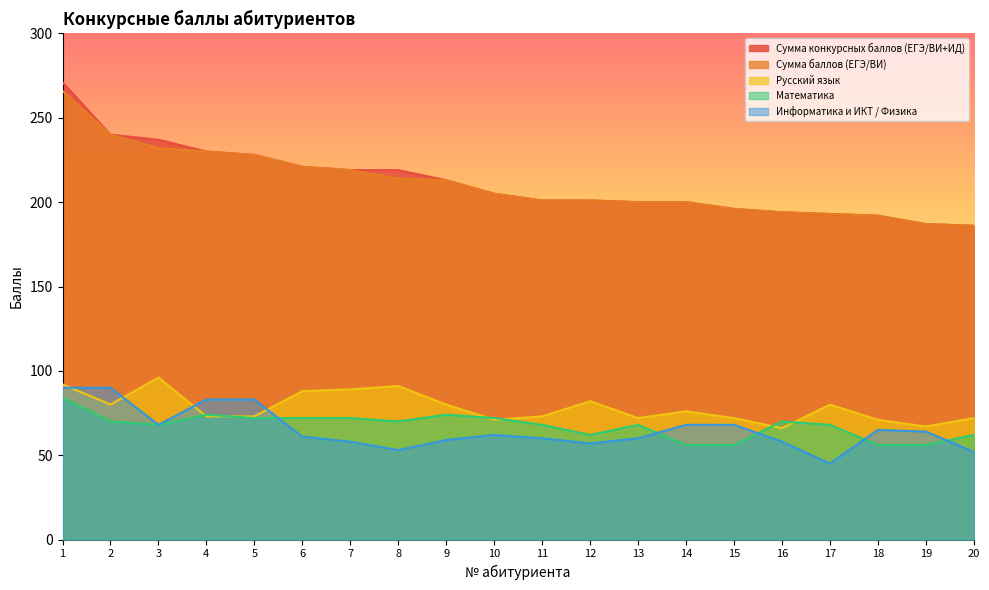

True or false: Информатика и ИКТ / Физика and Сумма конкурсных баллов (ЕГЭ/ВИ+ИД) intersect in this chart.

False